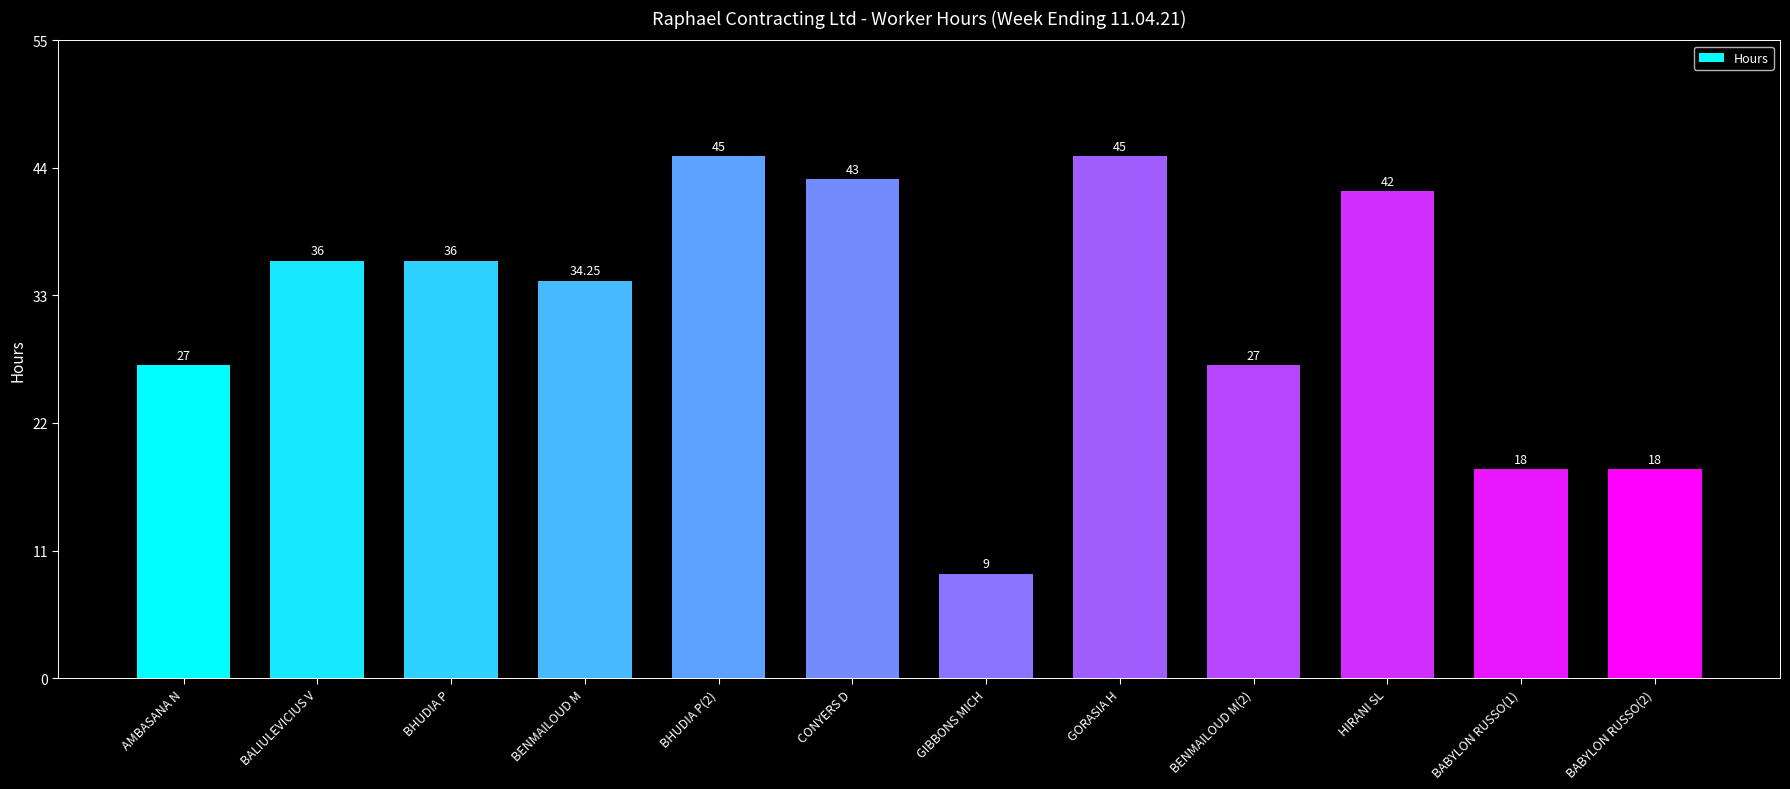

What is the change in value from BALIULEVICIUS V to BABYLON RUSSO(1)?

-18.0